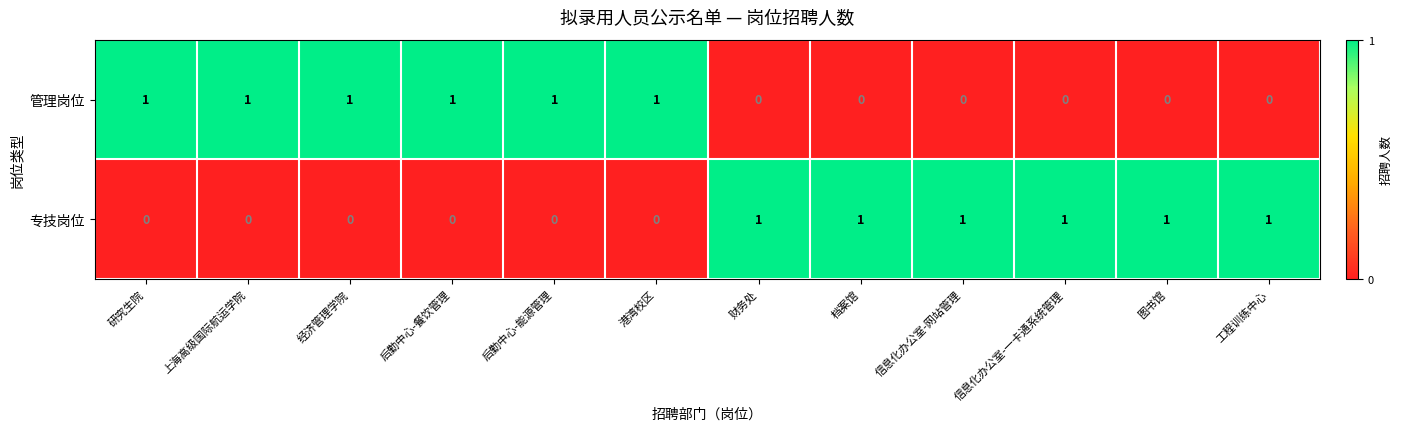

The value of 专技岗位 at 财务处 is 0. True or false?

False